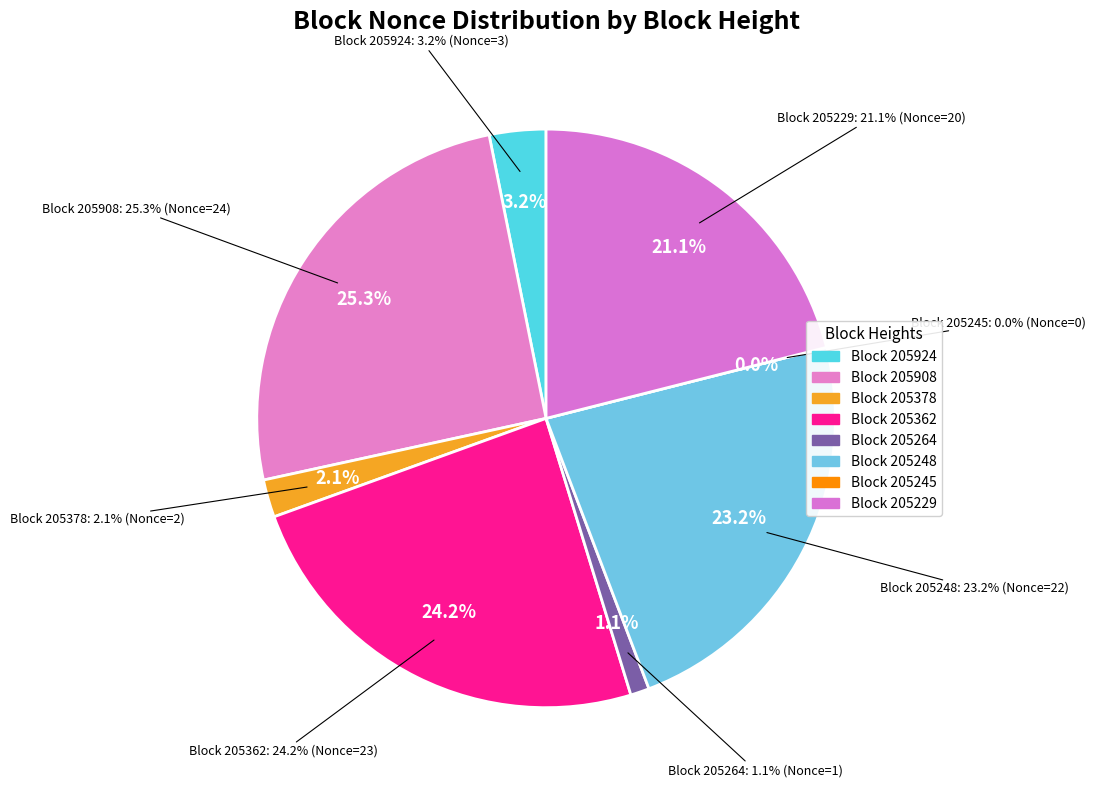

Which category has the smallest portion of the pie?

205245